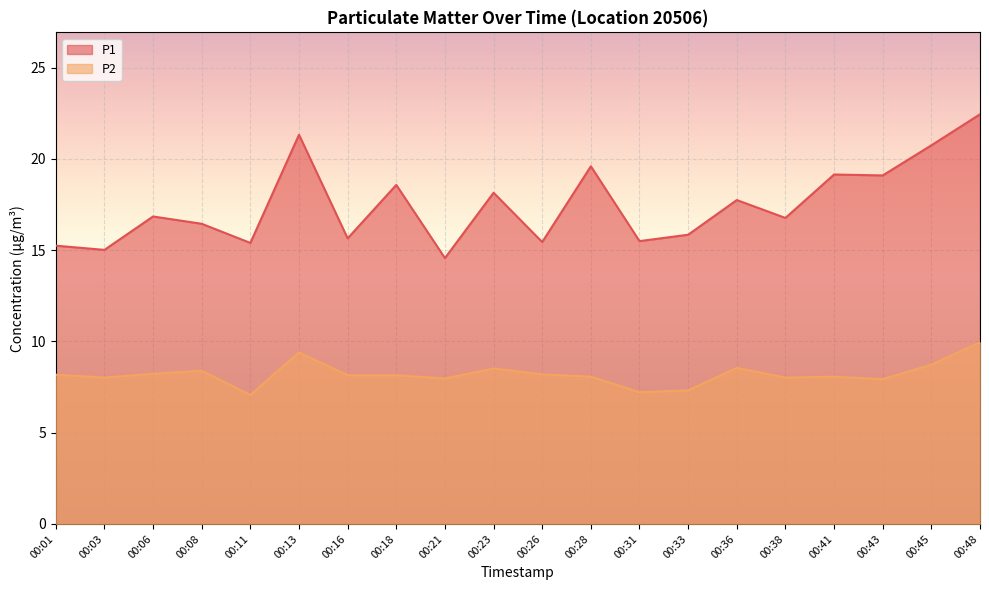

Is it true that P2 equals 13.1 at 00:21?

False